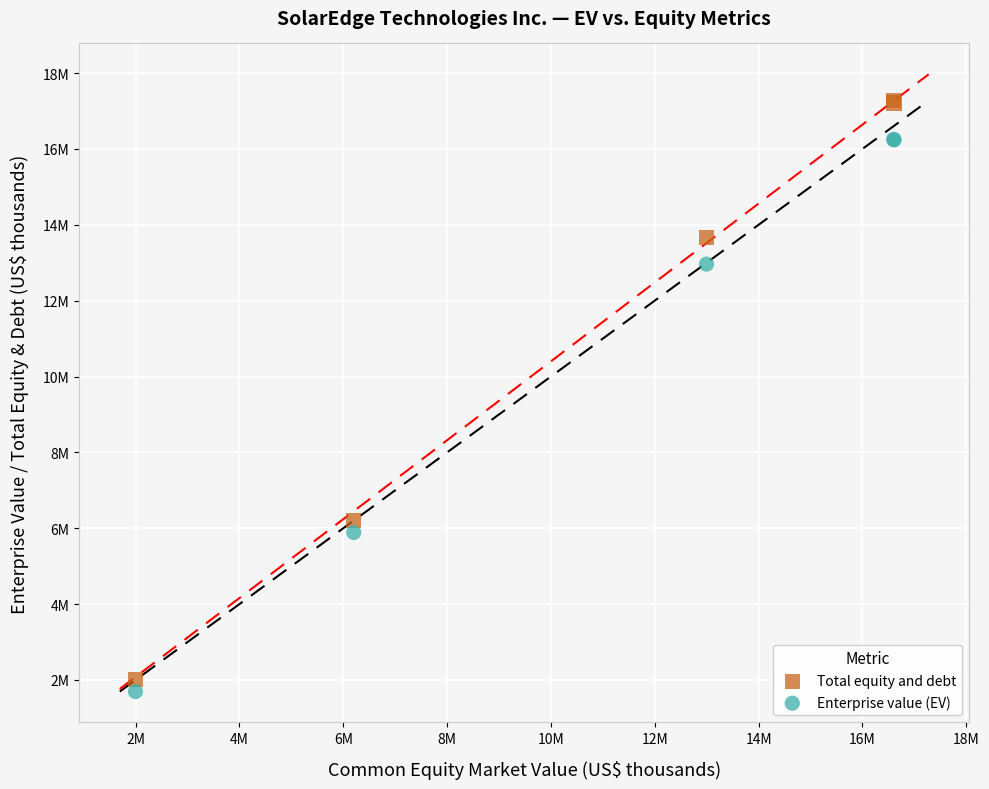

What are all the series names shown in the legend?

Total equity and debt, Enterprise value (EV)